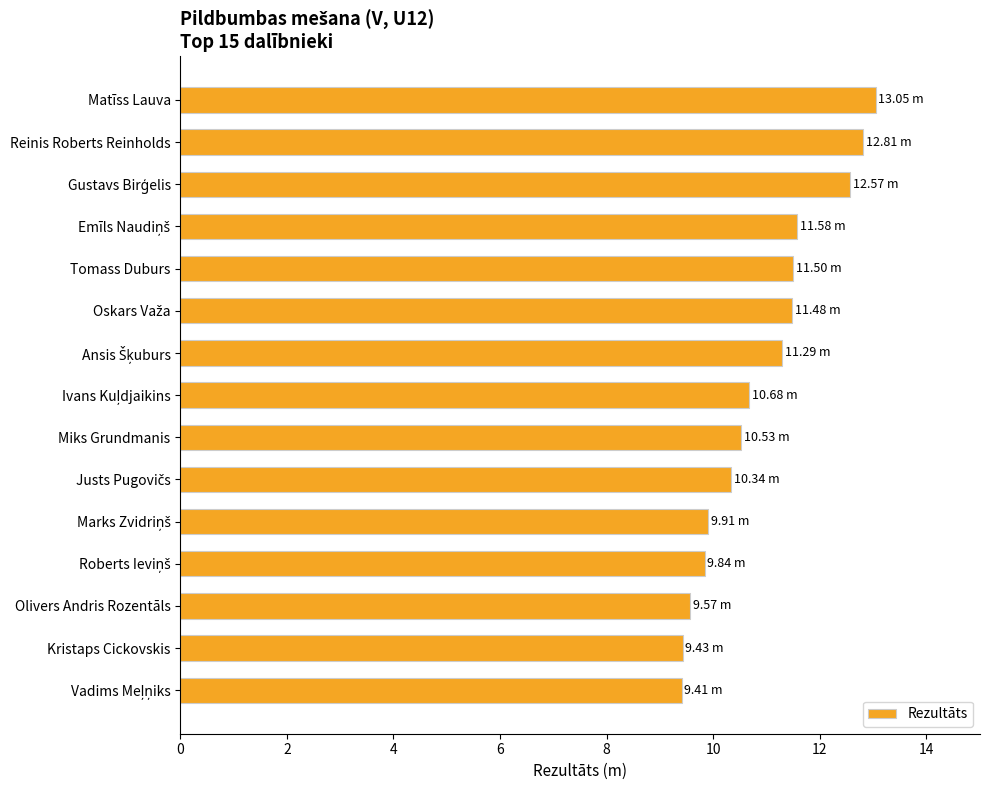

What is the label of the 15th bar from the bottom?

Matīss Lauva